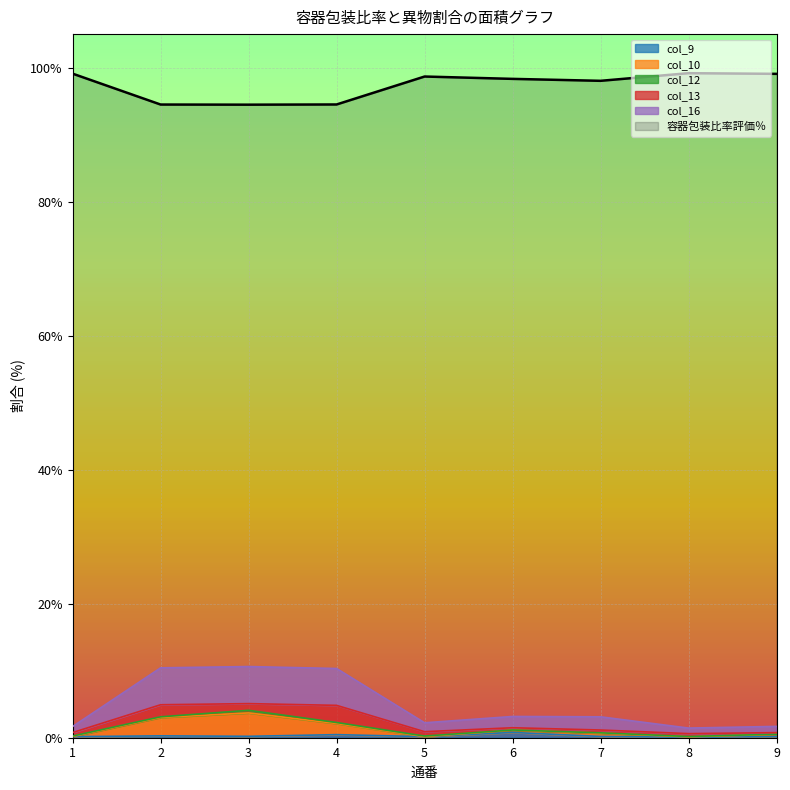

True or false: col_16 and col_10 cross at least once.

False